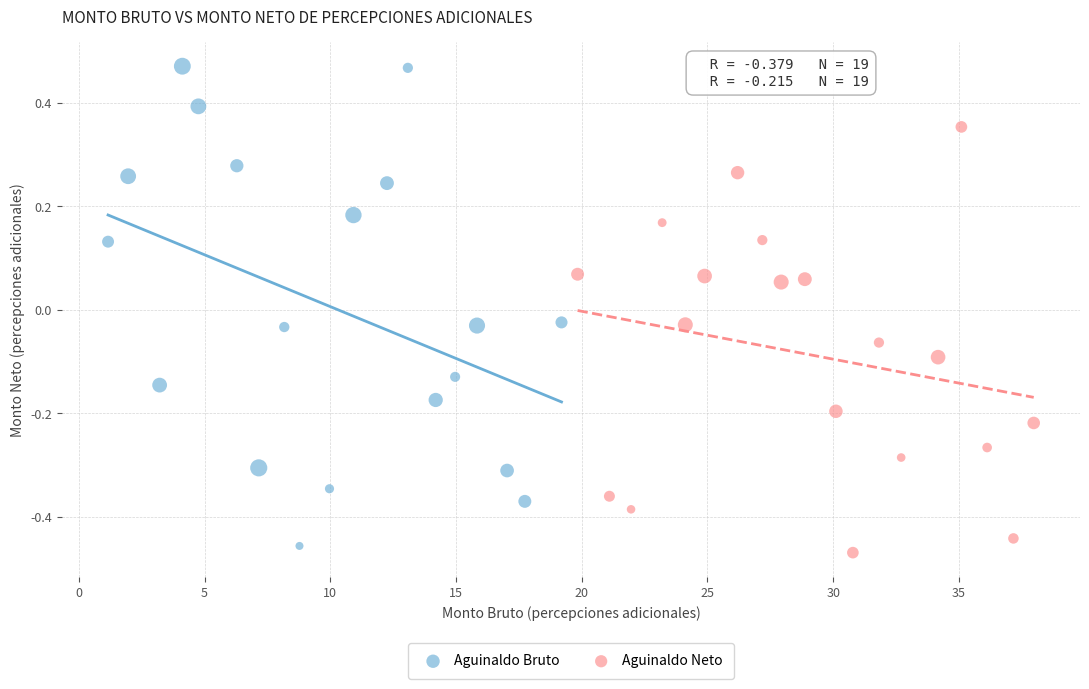

Which series reaches the maximum Y coordinate?

Aguinaldo Bruto